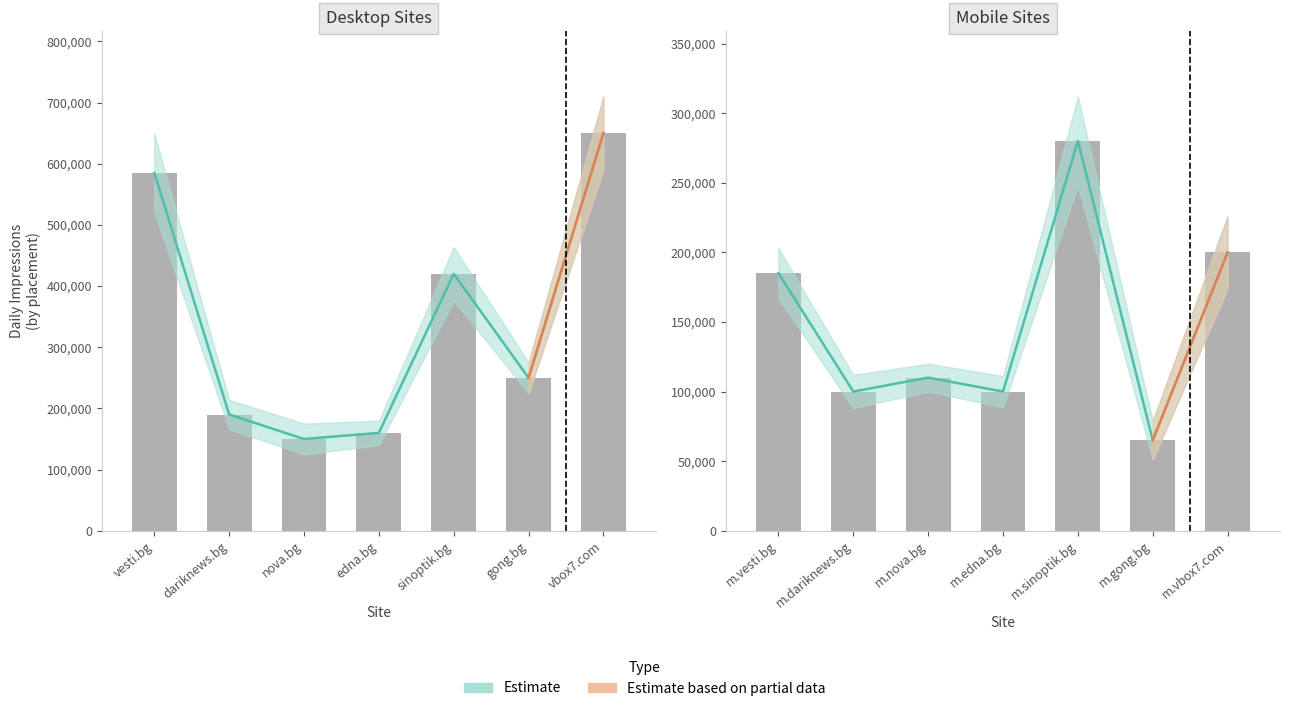

Which has a higher value, m.sinoptik.bg or m.nova.bg?

m.sinoptik.bg